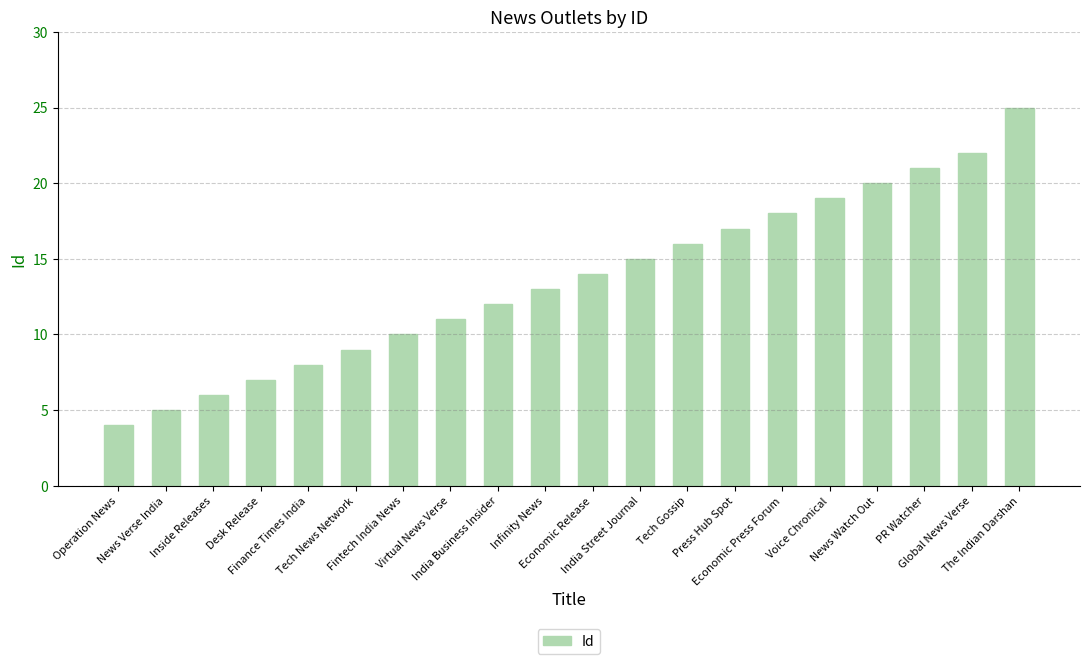

Which has a higher value, The Indian Darshan or India Business Insider?

The Indian Darshan